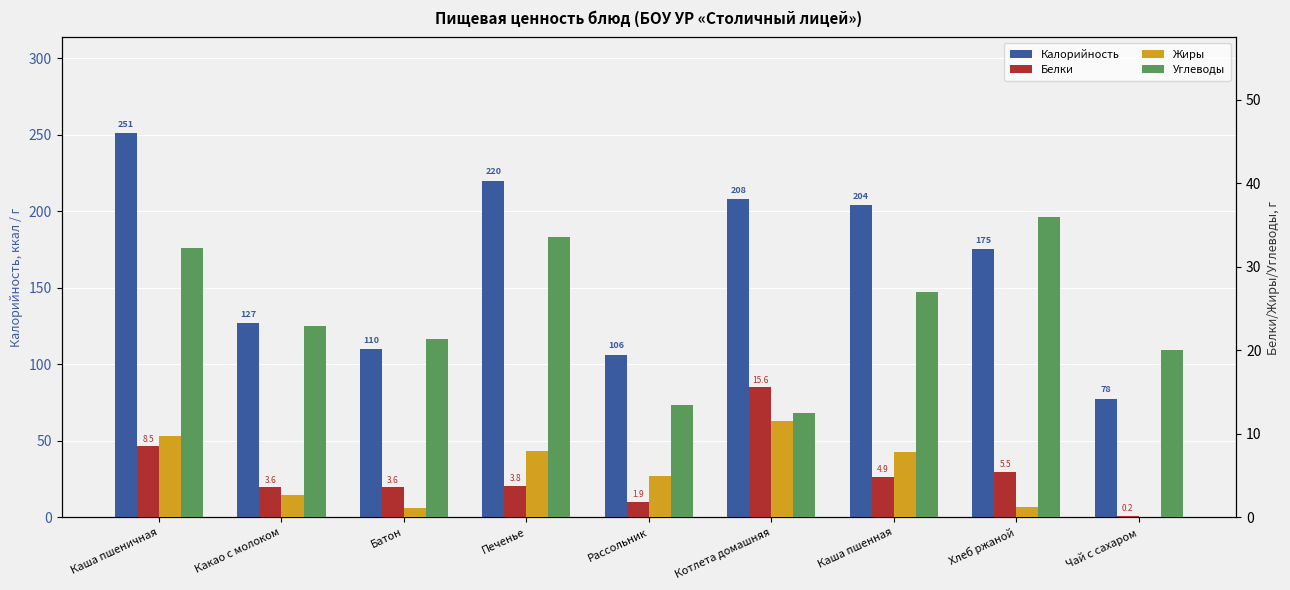

Which series has the widest spread of values?

Калорийность